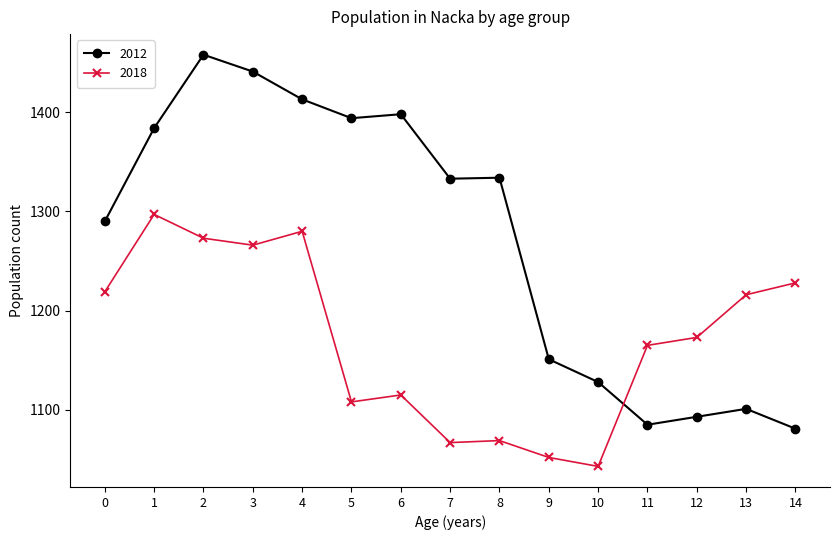

How many data points in 2012 are less than 1333?

7